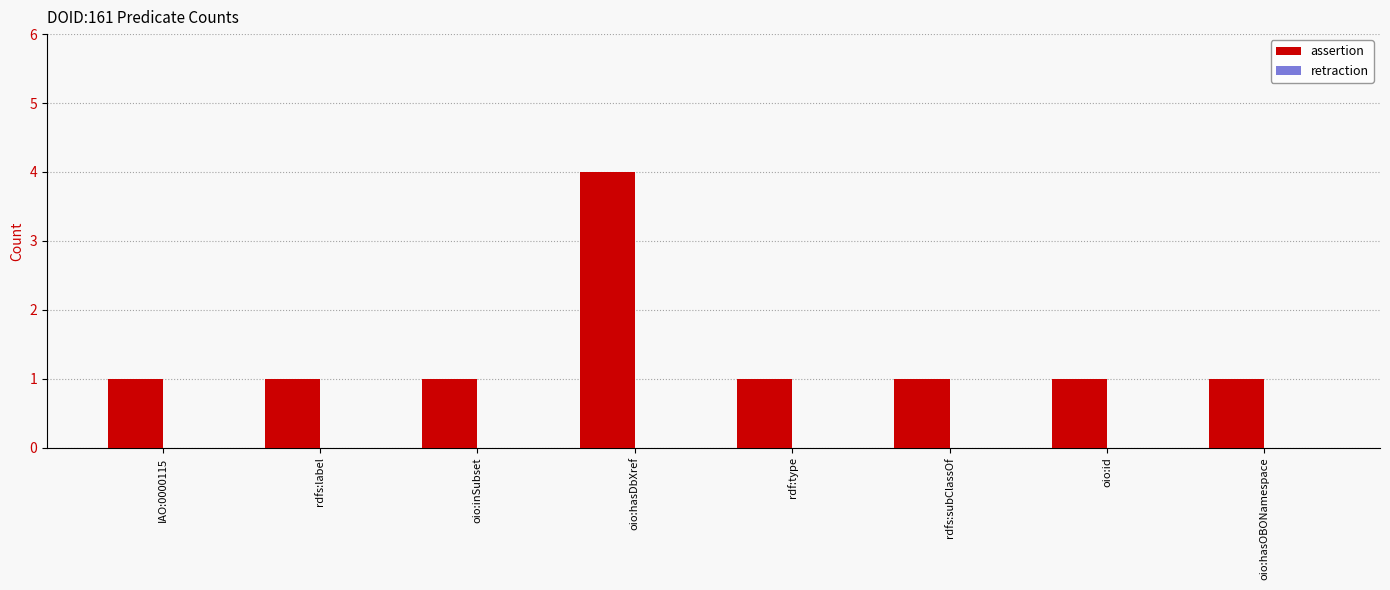

The value at oio:inSubset is 1. True or false?

True